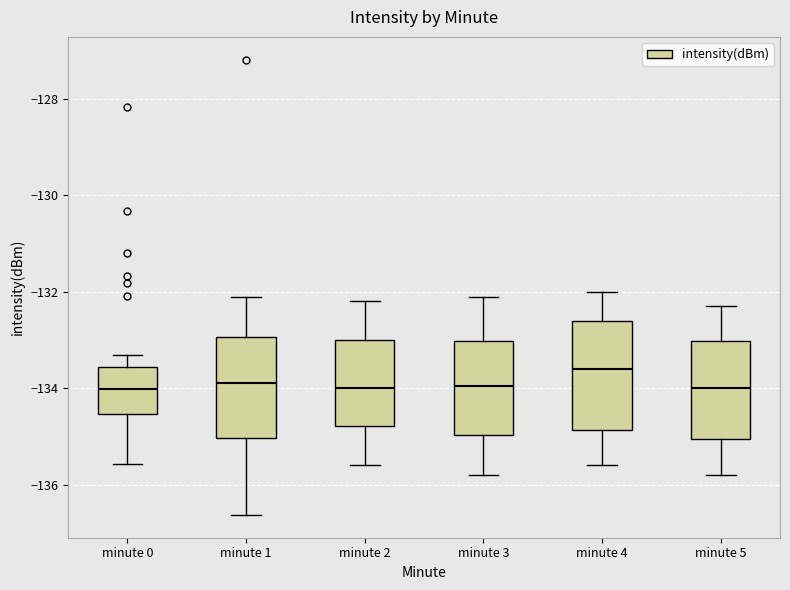

Where is the upper edge of the box for minute 0 on the y-axis? The values are not printed on the chart, so give them approximately, as read against the axis.

-133.6